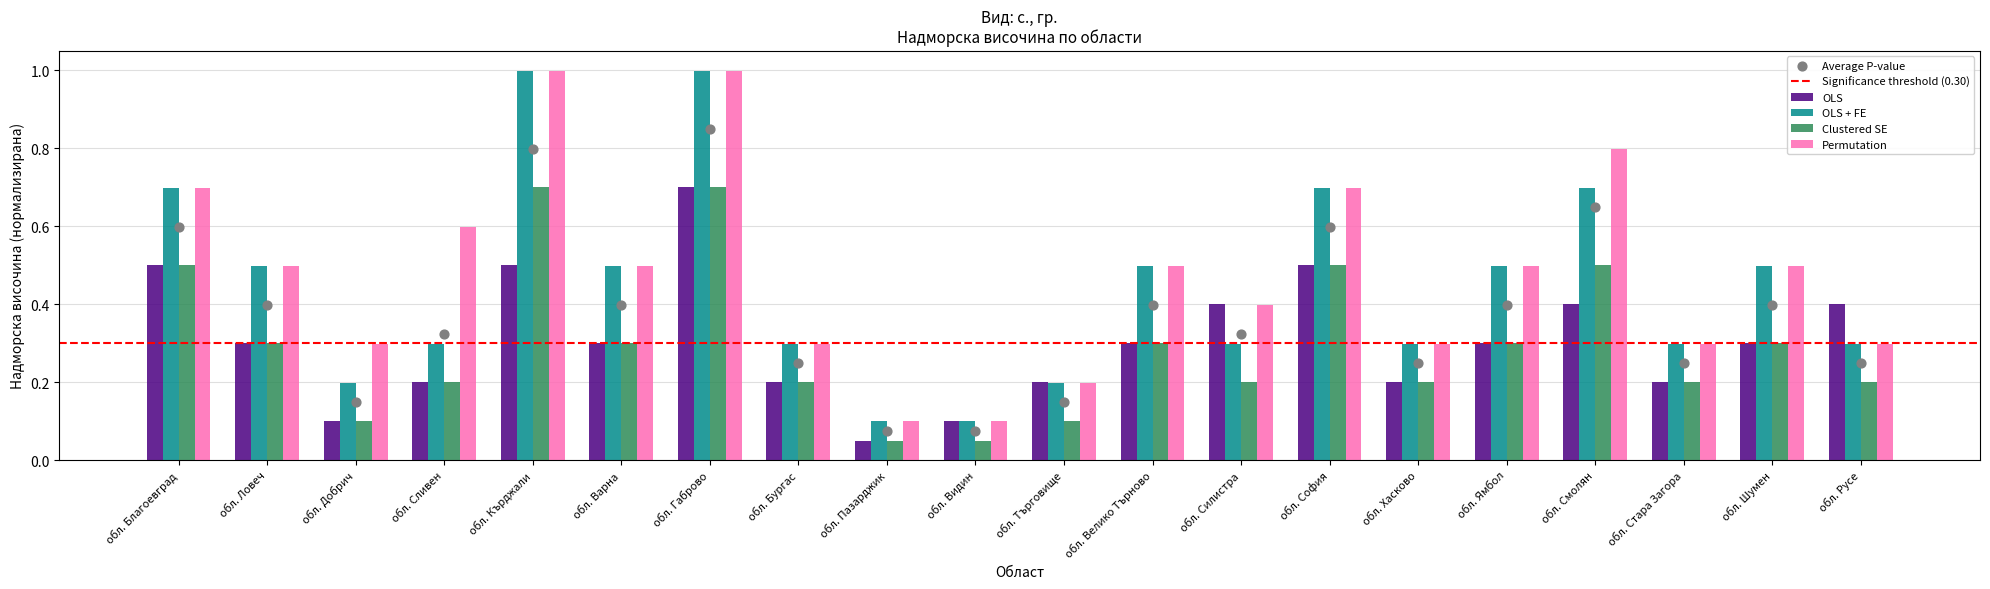

Is the value of Permutation at обл. Хасково greater than the value of Clustered SE at обл. Кърджали?

No